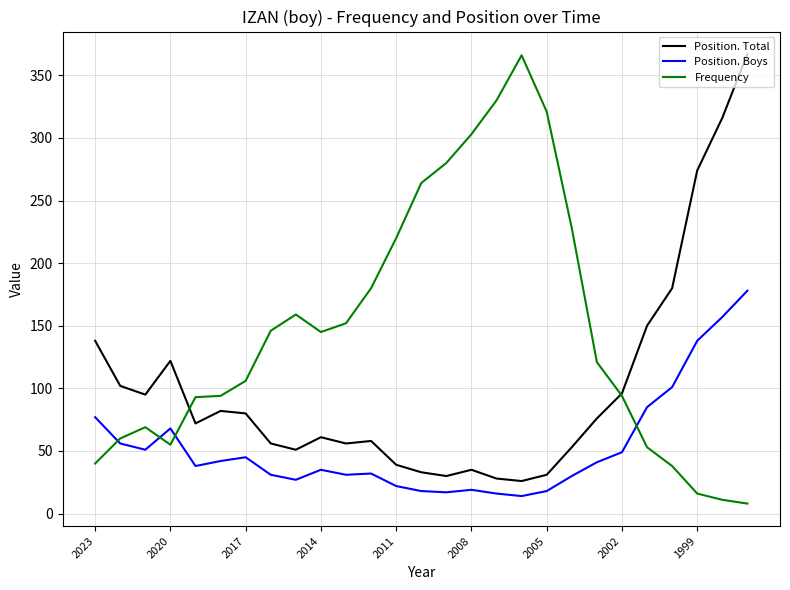

List the series in order of their overall mean, lowest first.

Position. Boys, Position. Total, Frequency